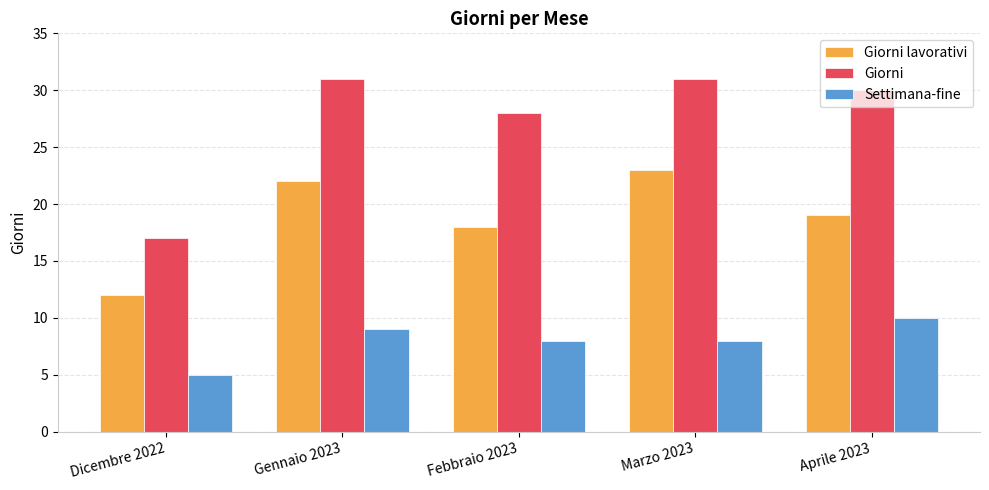

What is the total value across all series at Febbraio 2023?

54